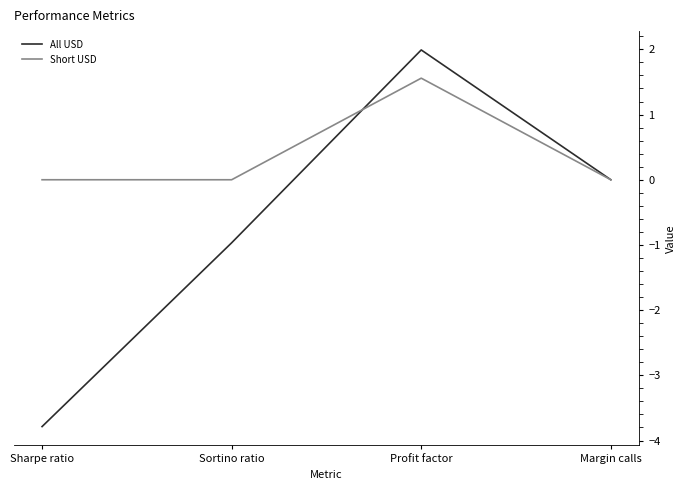

Reading right to left, what are all the values shown in this chart?

All USD: Margin calls=0.0	Profit factor=2.0	Sortino ratio=-1.0	Sharpe ratio=-3.8
Short USD: Margin calls=0.0	Profit factor=1.6	Sortino ratio=0.0	Sharpe ratio=0.0